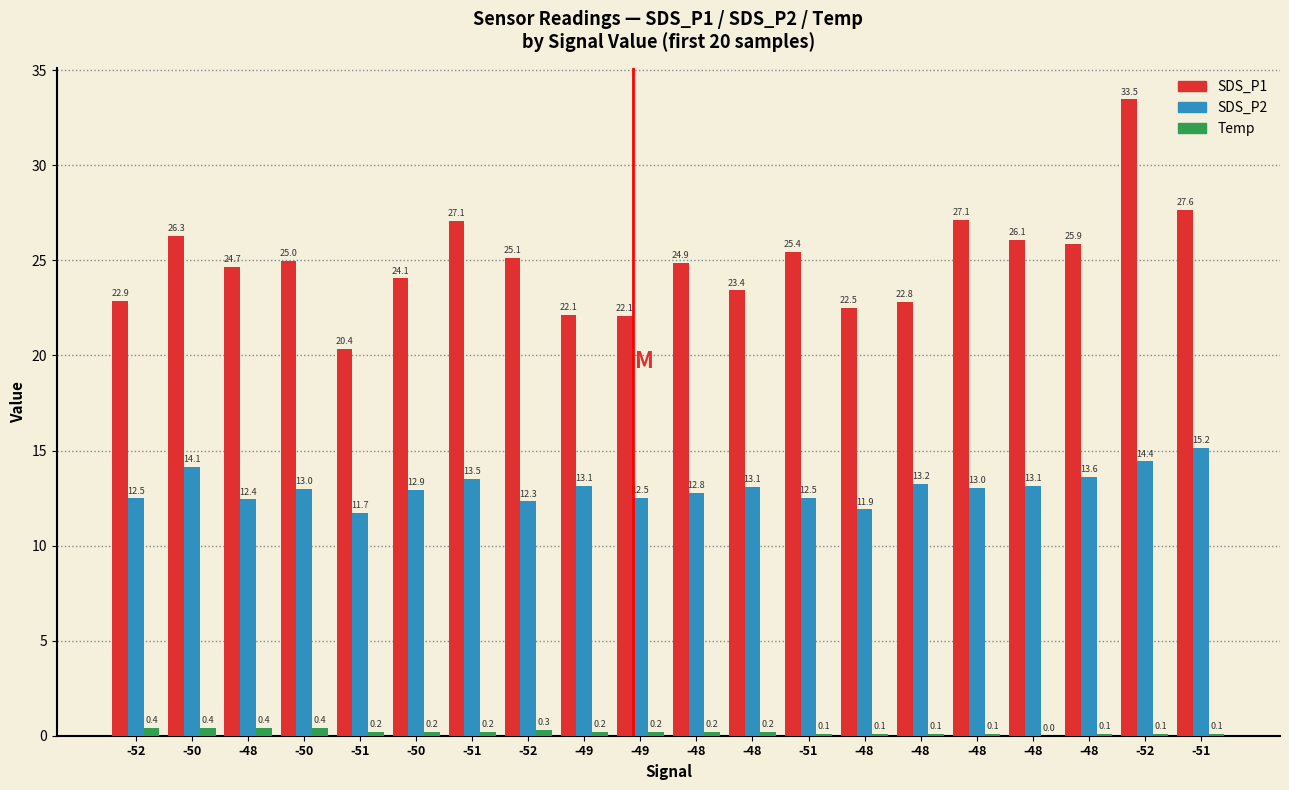

The SDS_P1 series shows 24.1 at -50. True or false?

True